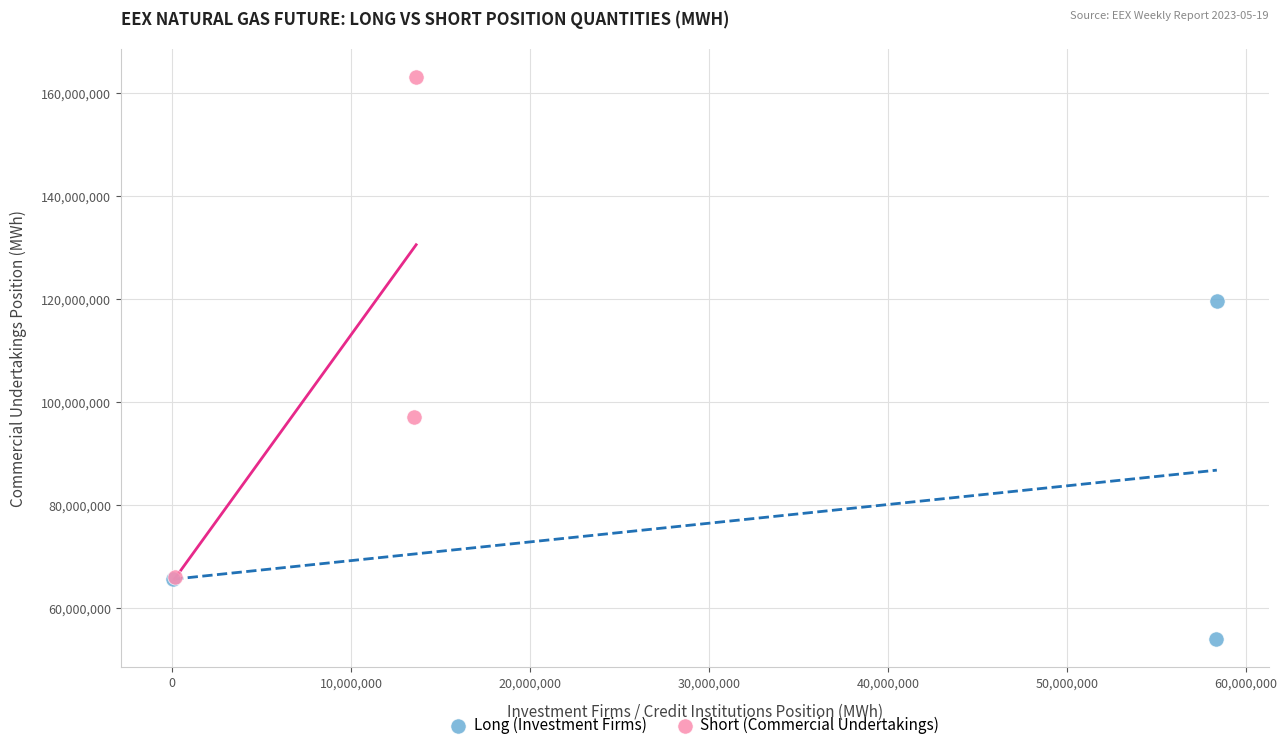

Which series contains the lowest Y value?

Long (Investment Firms)